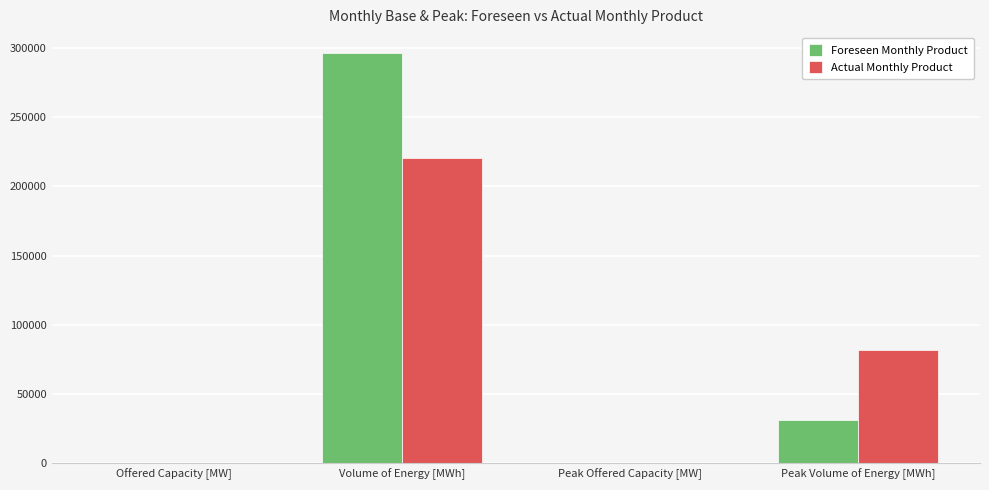

What is the sum of all Foreseen Monthly Product values?

328675